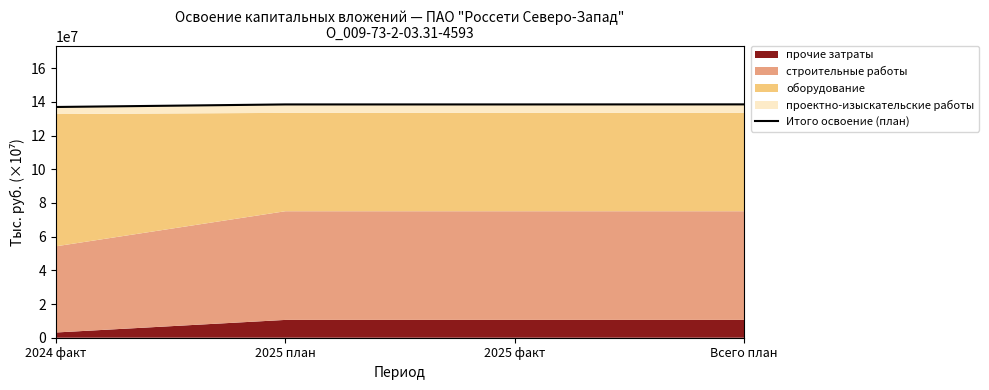

Does the chart have visible grid lines?

No